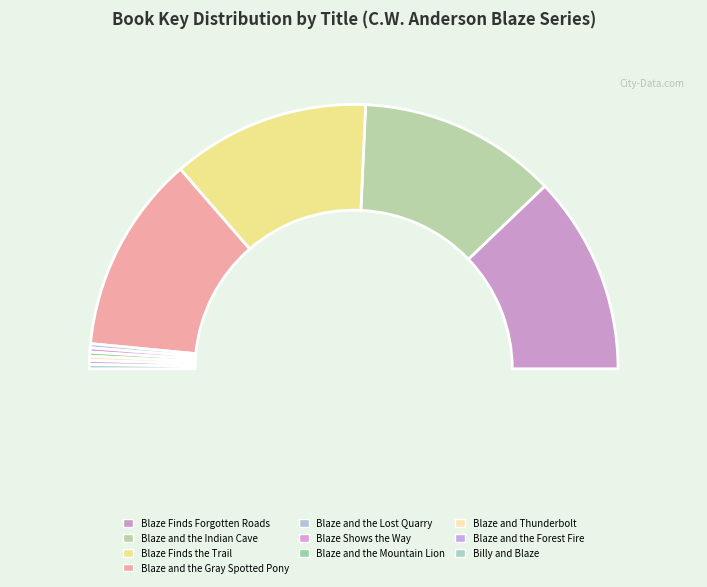

To the nearest percent, what is the difference between the largest and smallest slice percentages?

24%